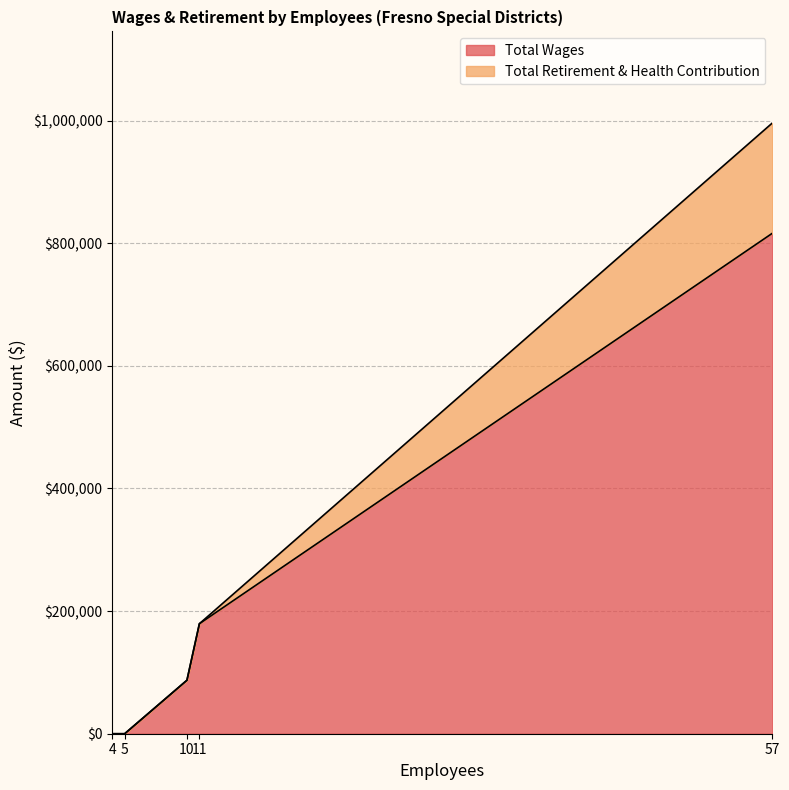

Between 10 and 5, which series saw the biggest shift?

Total Wages